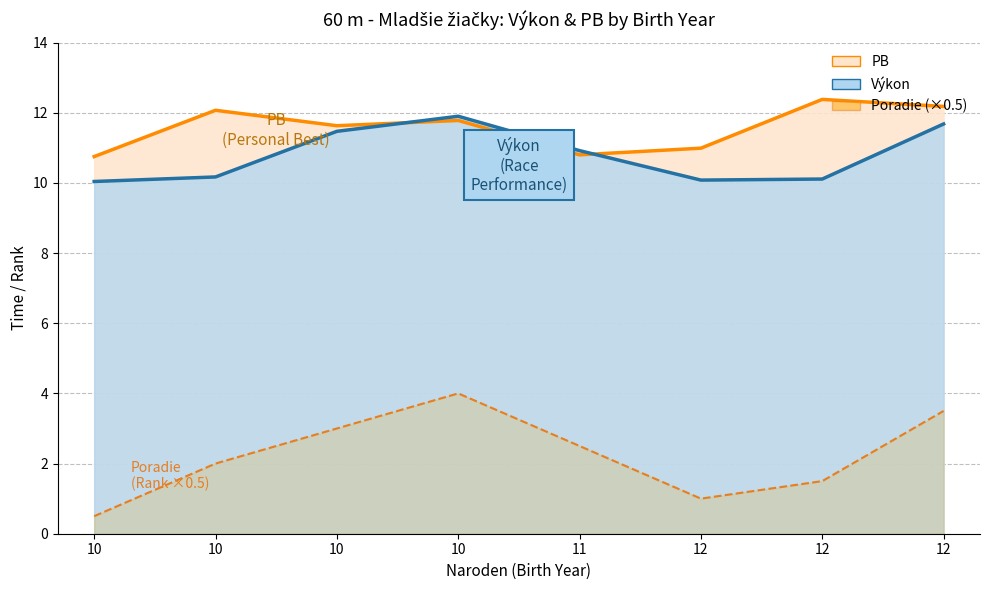

What is the sum of the PB values at 10 and 12?

24.5